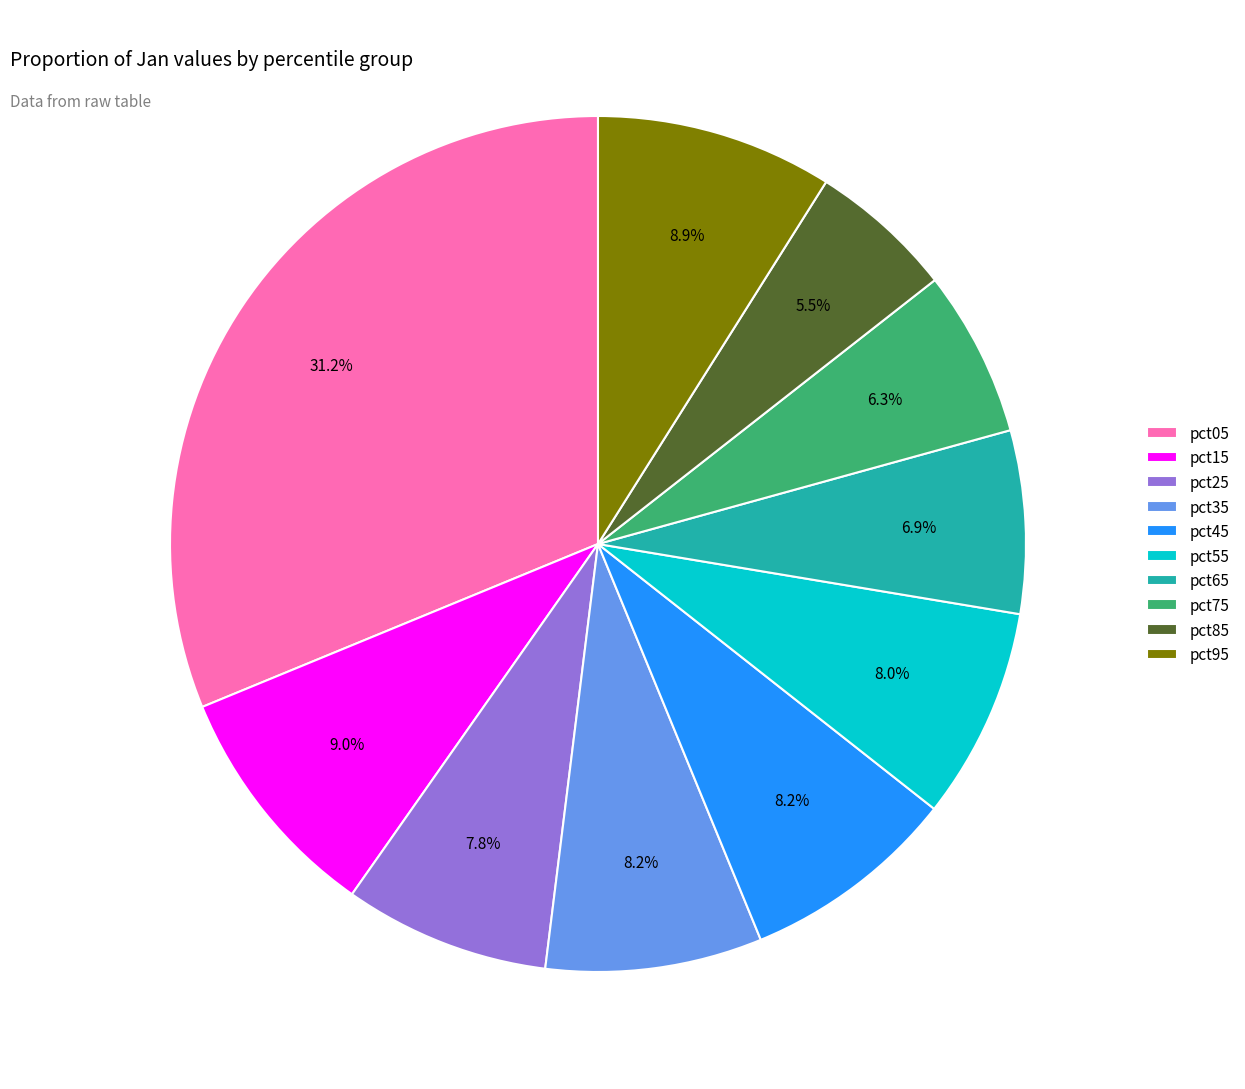

To the nearest percent, what is the difference between the pct15 and pct05 slice percentages?

22%